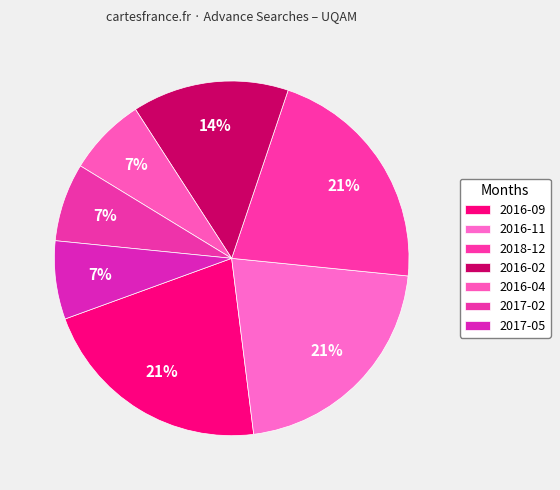

Is 2016-11 the majority of the pie?

No